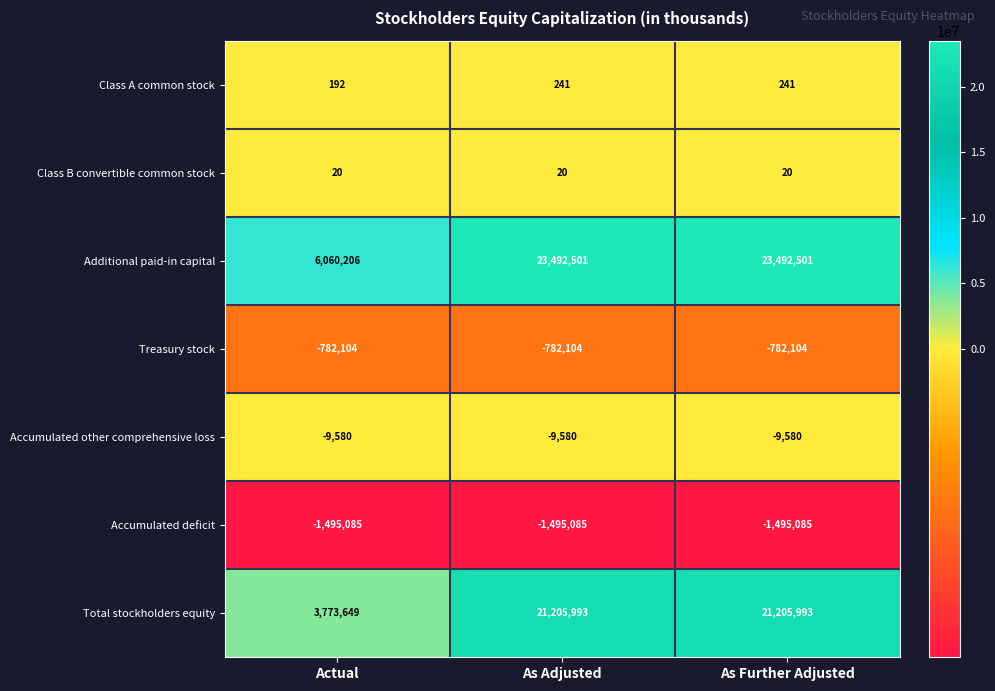

Read the Treasury stock value at As Further Adjusted.

-782104